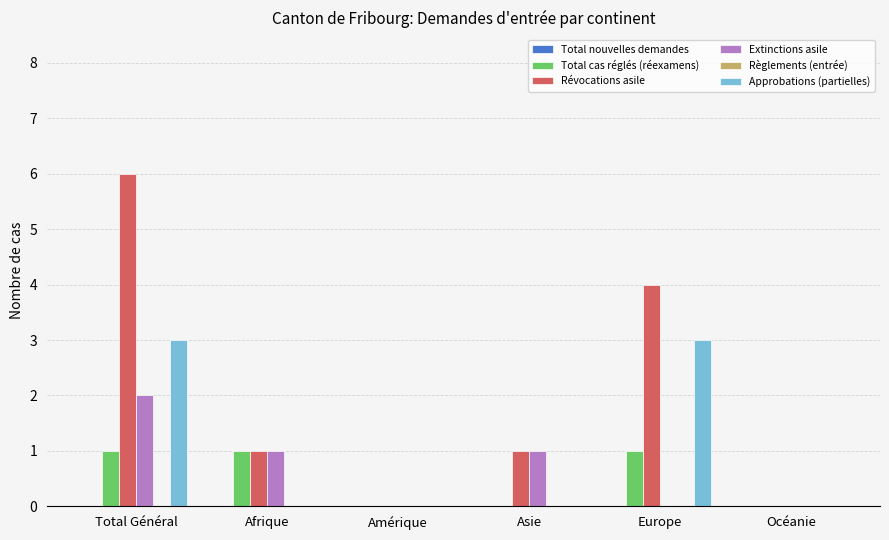

At which category is the sum across all series the highest?

Total Général